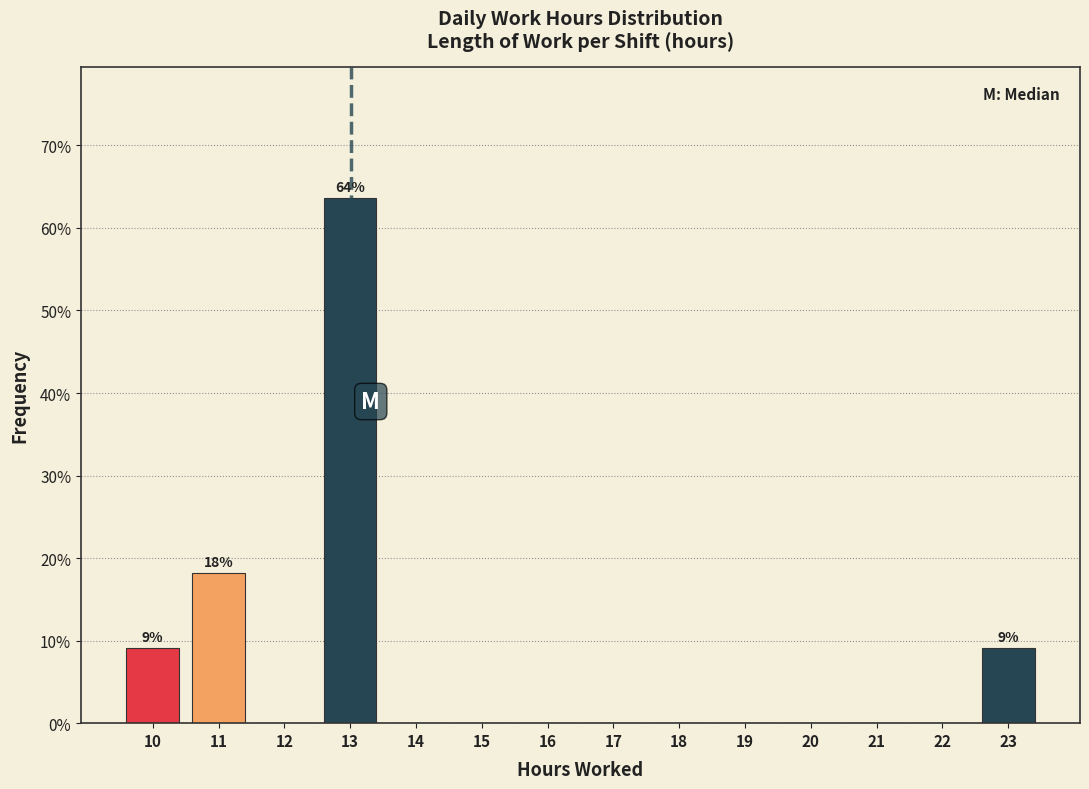

Which range on the x-axis has the tallest bar?

12.5 to 13.5